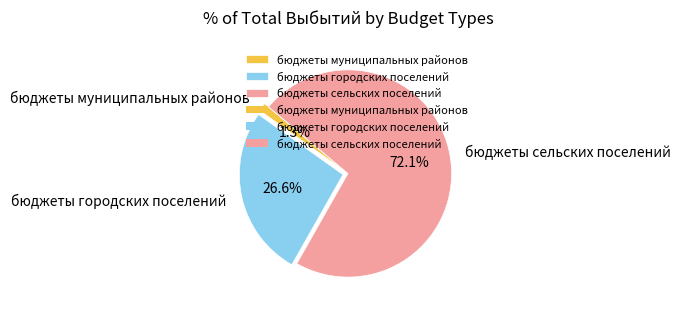

Does any single category account for the majority?

Yes